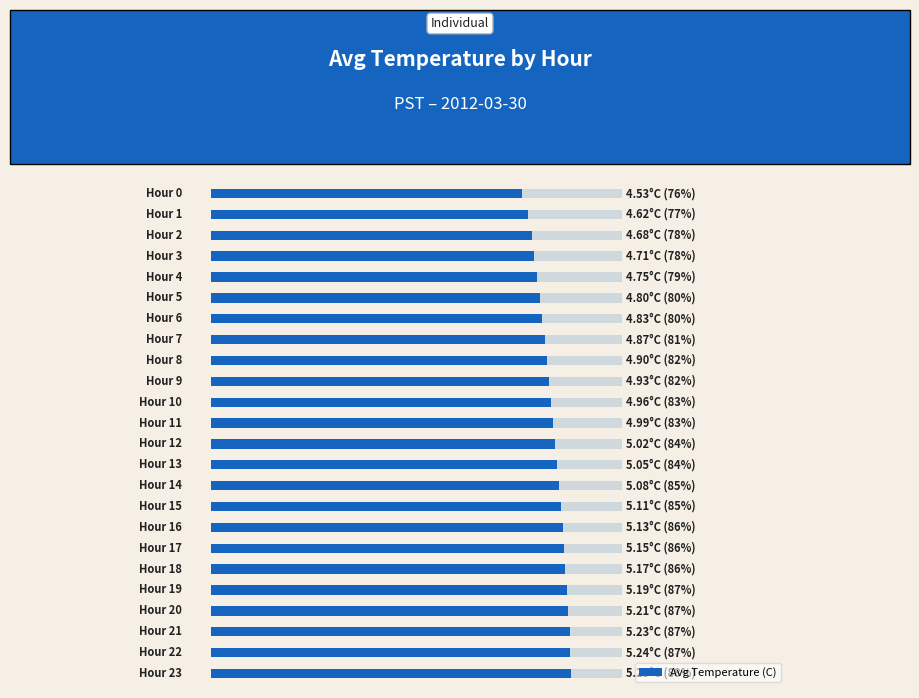

Reading left to right, what are all the values shown in this chart?

0=4.5	1=4.6	2=4.7	3=4.7	4=4.8	5=4.8	6=4.8	7=4.9	8=4.9	9=4.9	10=5.0	11=5.0	12=5.0	13=5.0	14=5.1	15=5.1	16=5.1	17=5.2	18=5.2	19=5.2	20=5.2	21=5.2	22=5.2	23=5.2